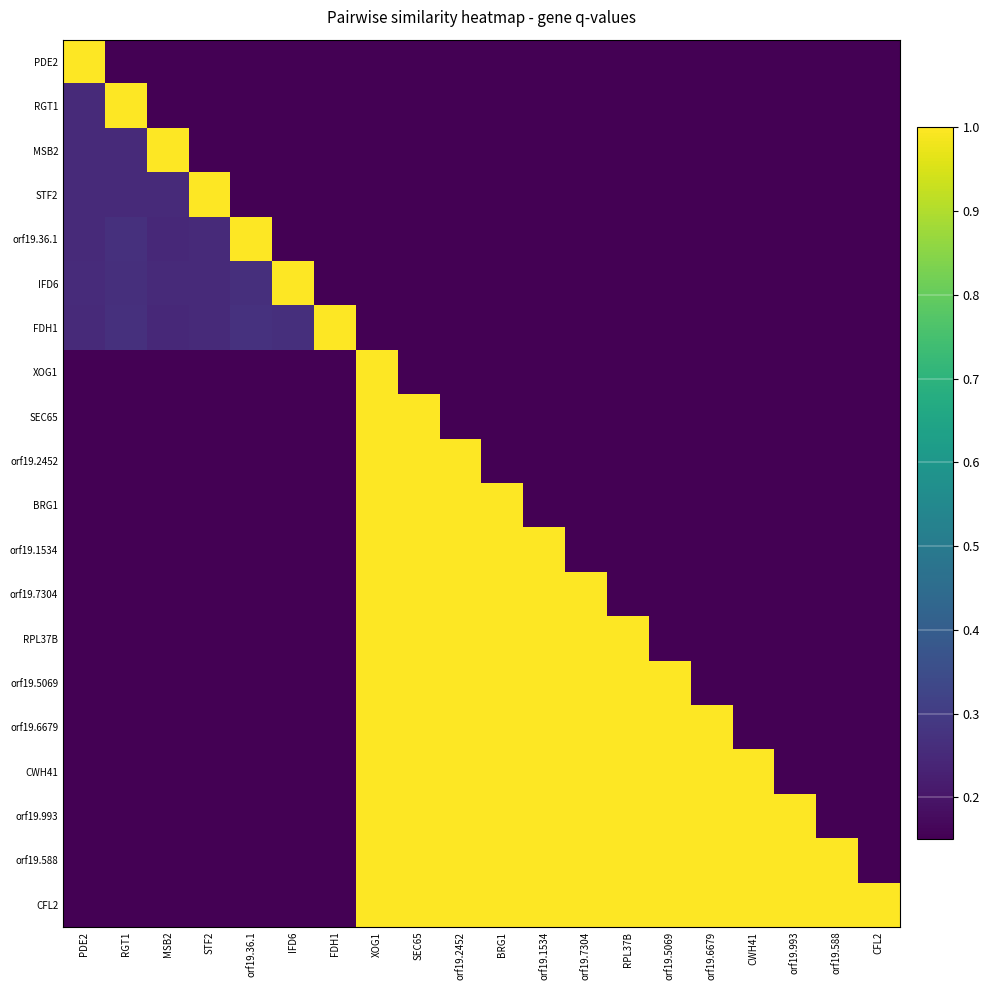

How many series are shown in this chart?

20